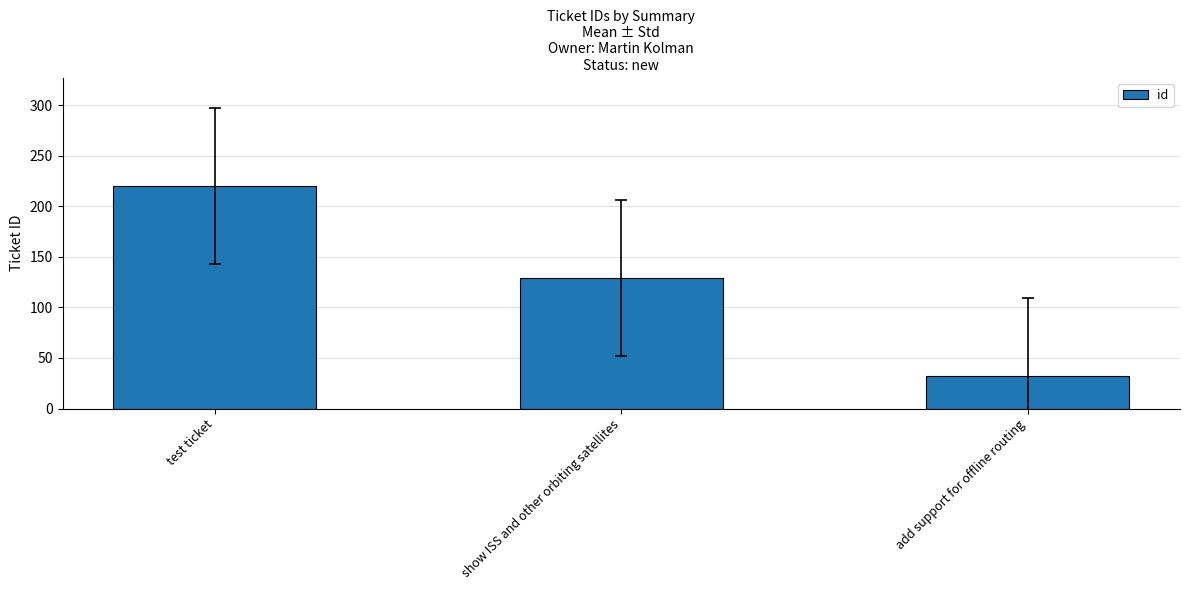

What position from the right is show ISS and other orbiting satellites?

2